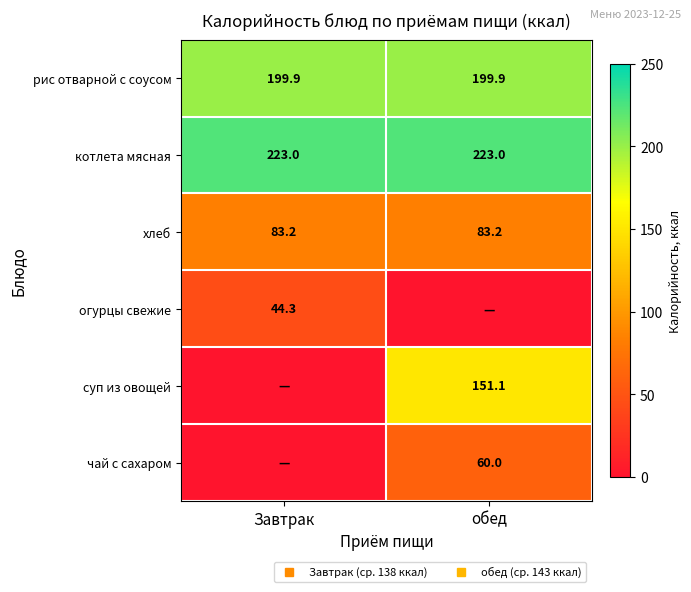

At which category is the sum across all series the highest?

обед